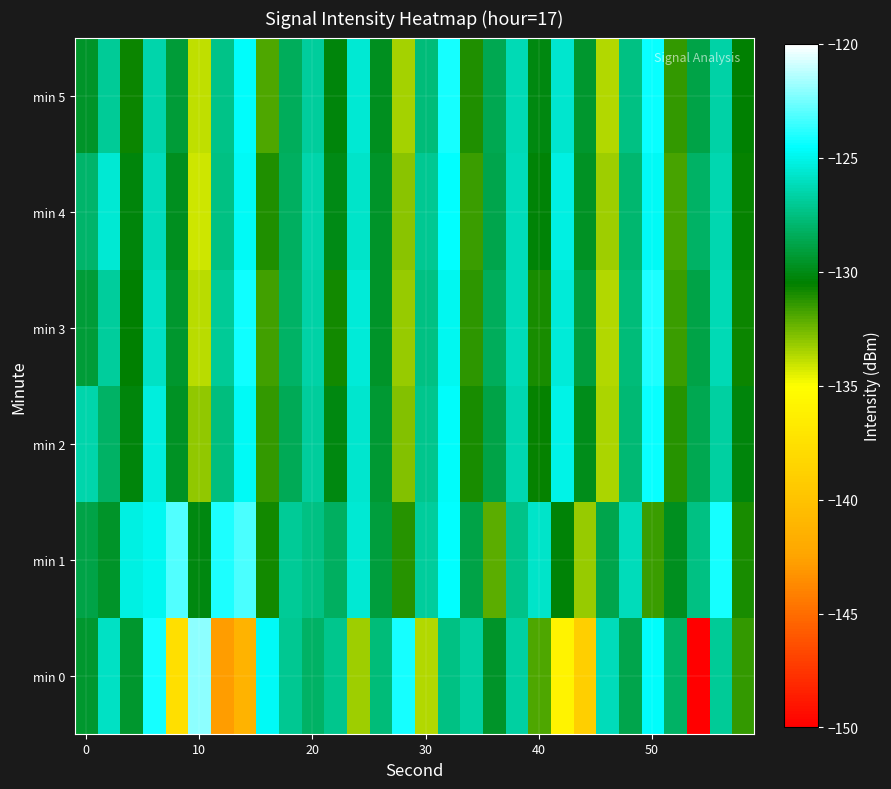

List the series in order of their peak value, lowest first.

min 4, min 2, min 5, min 3, min 1, min 0